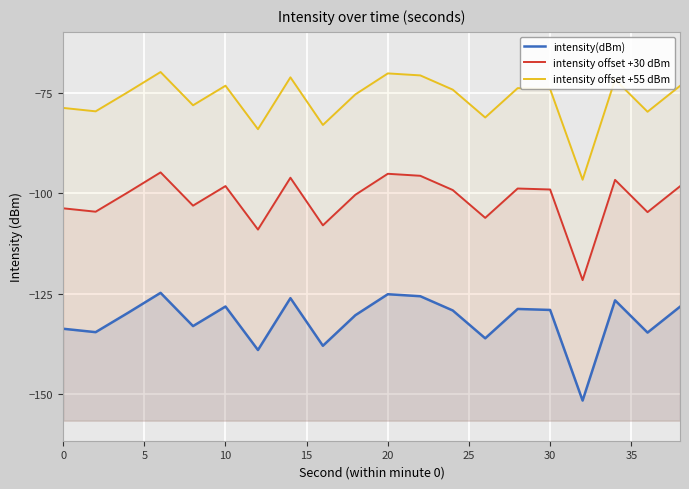

True or false: intensity offset +55 dBm has a value of -132.6 at 12.

False